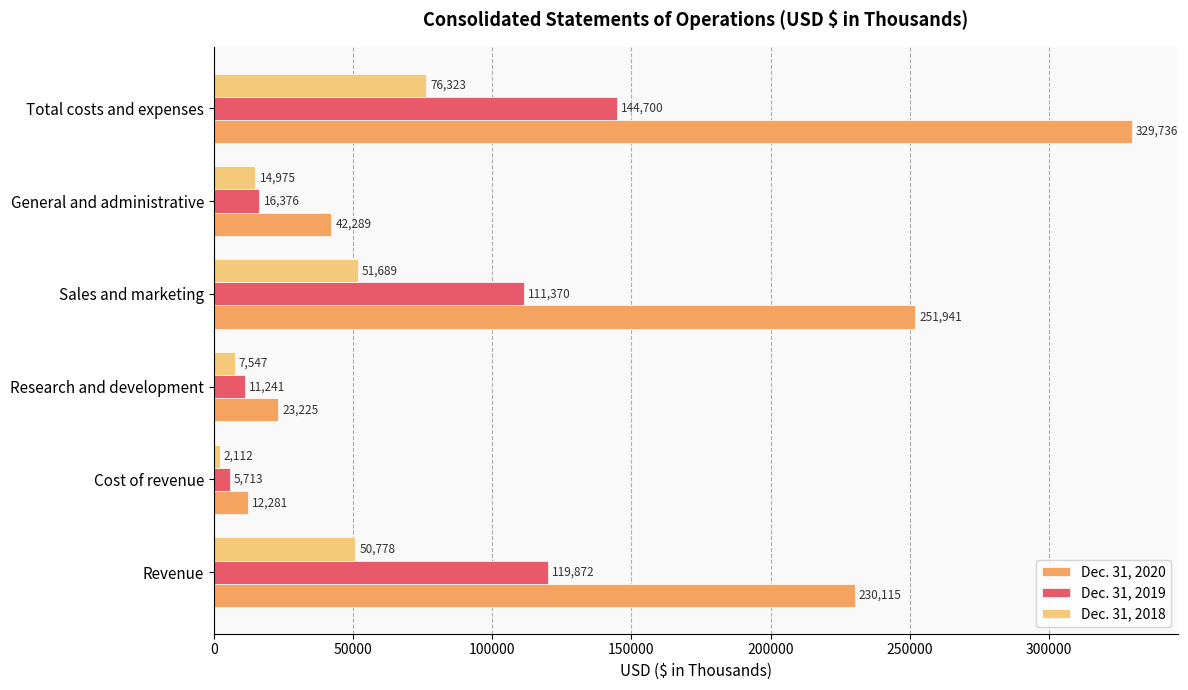

Read the Dec. 31, 2020 value at Research and development.

23225